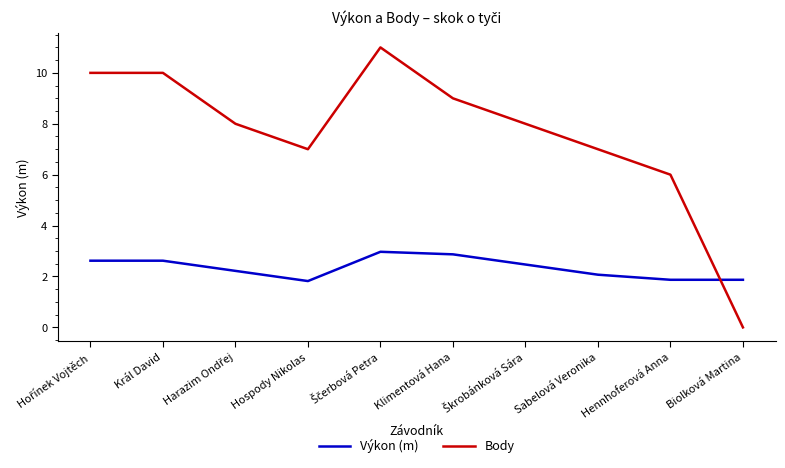

What position from the left is Sabelová Veronika?

8